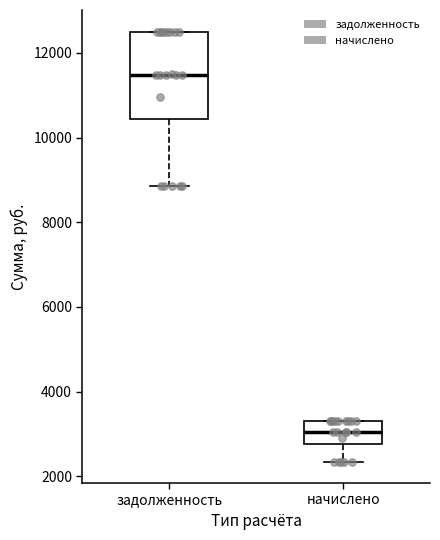

Which box's median line is the highest?

задолженность